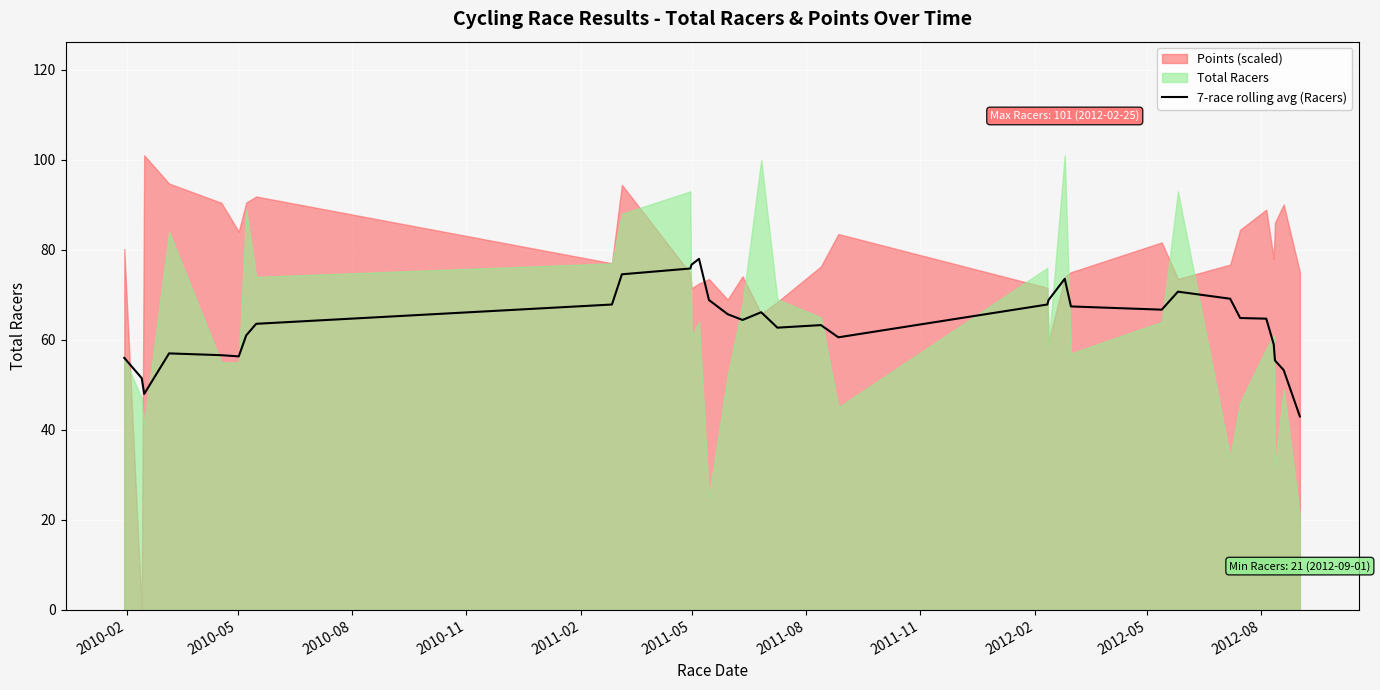

What is the lowest value of the 7-race rolling avg (Racers) series?

43.0